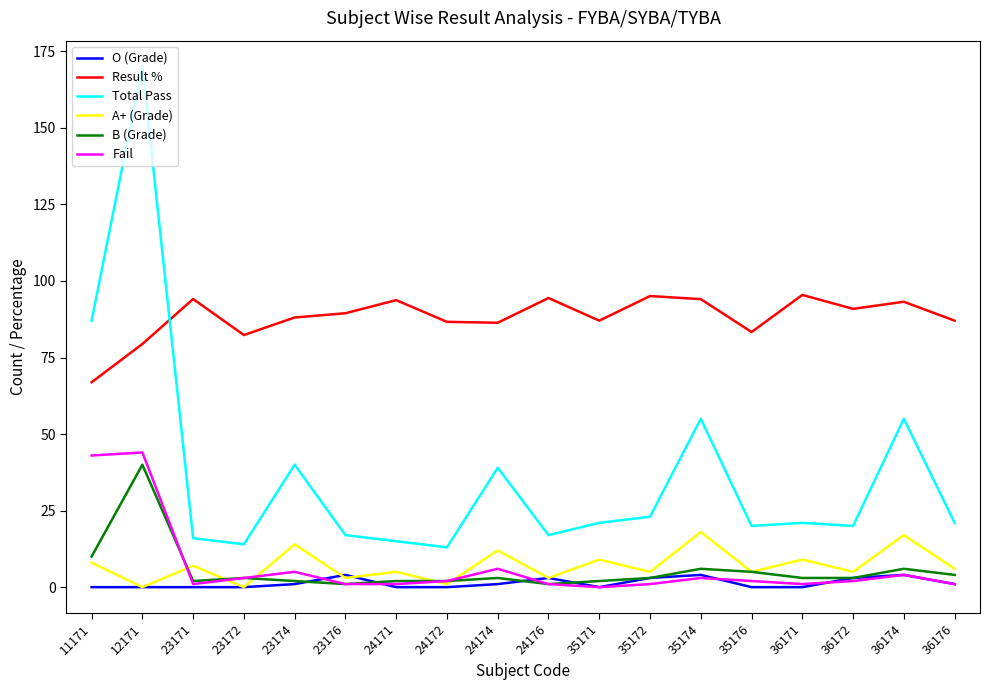

Which series has the largest range (max minus min)?

Total Pass